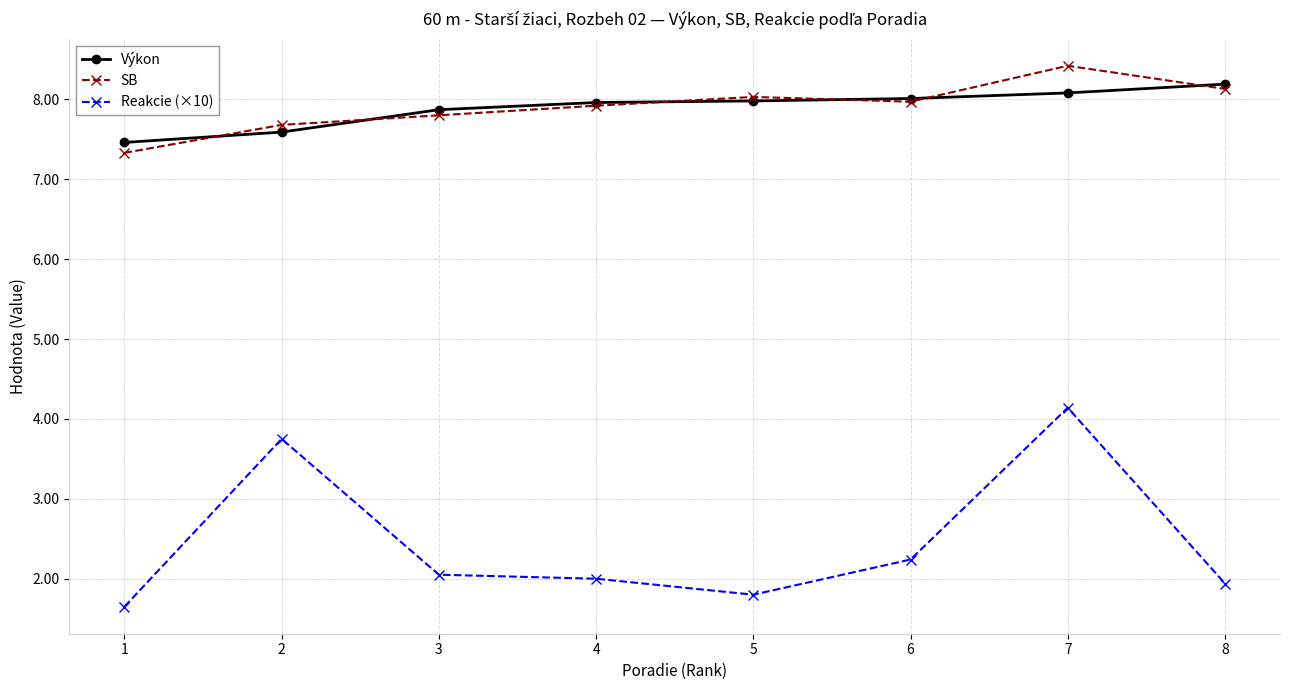

True or false: Reakcie (×10) and Výkon cross at least once.

False